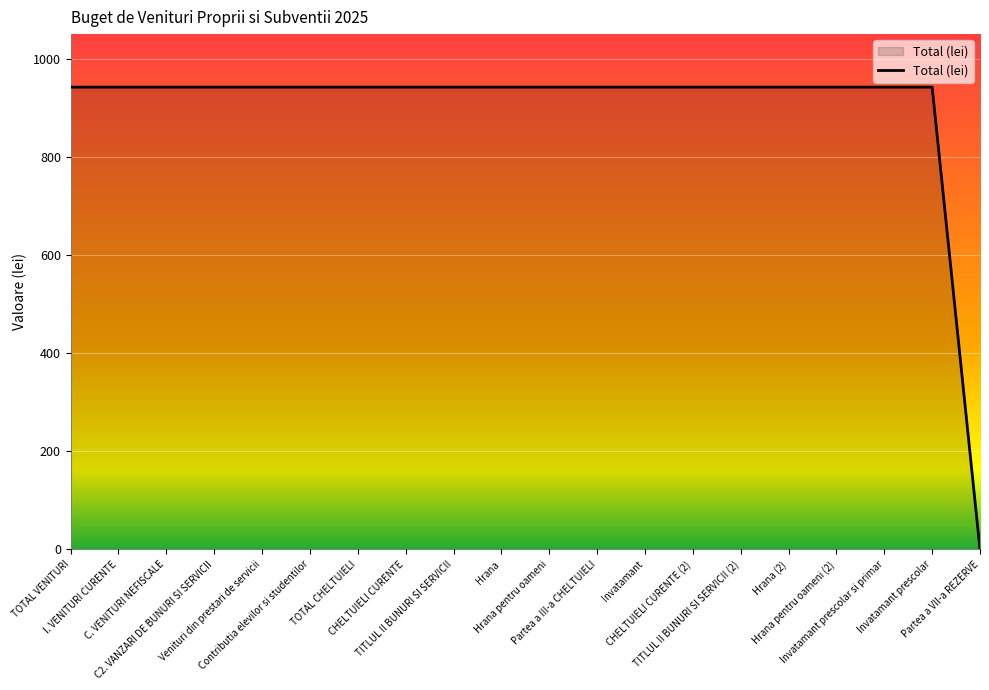

What is the greatest value displayed?

942